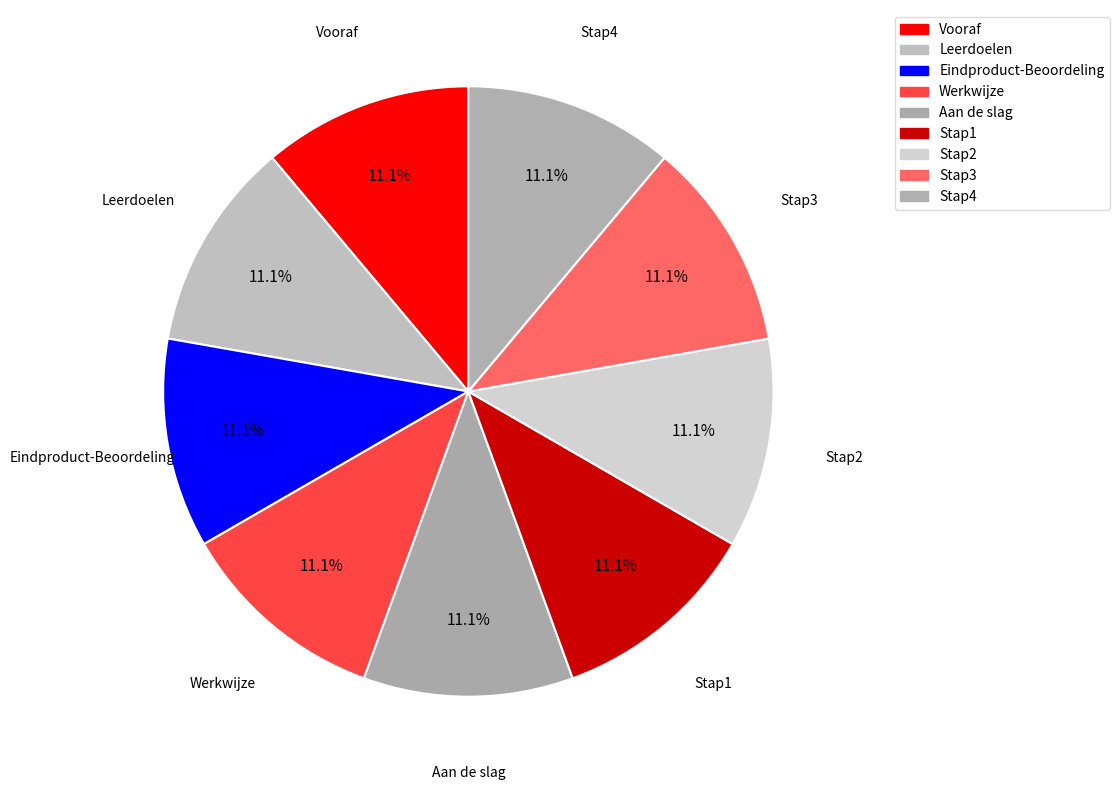

Count the number of slices in the pie.

9